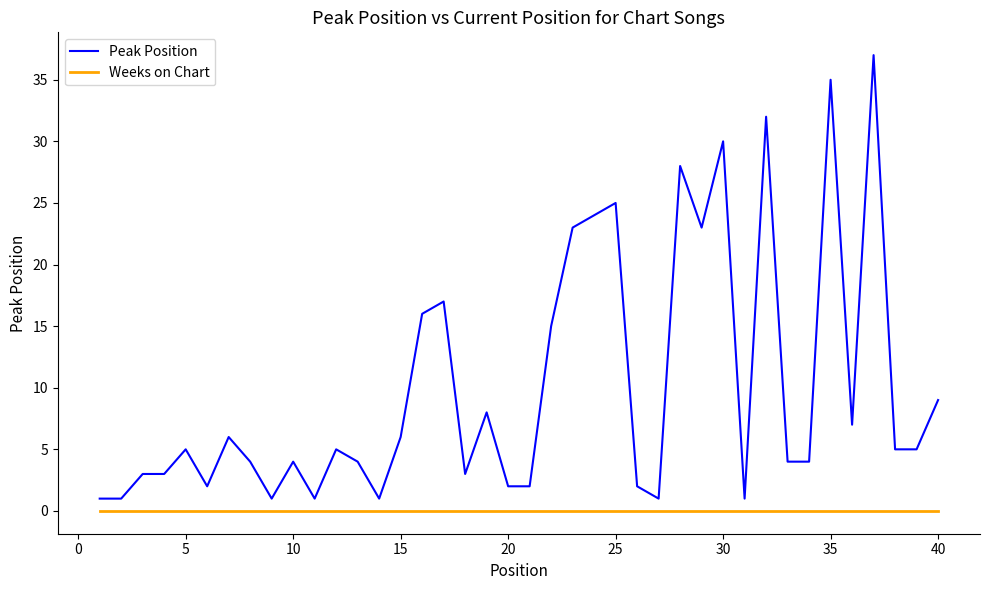

Which series has the largest total across all categories?

Peak Position